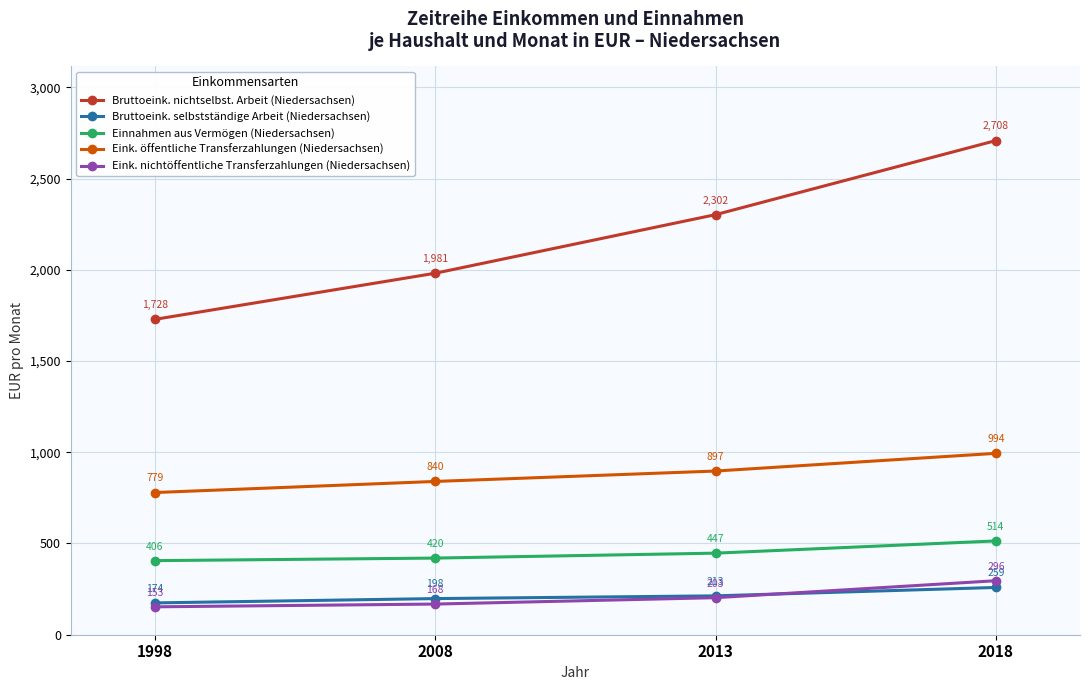

What is the spread (max minus min) of values at 2013?

2099.0